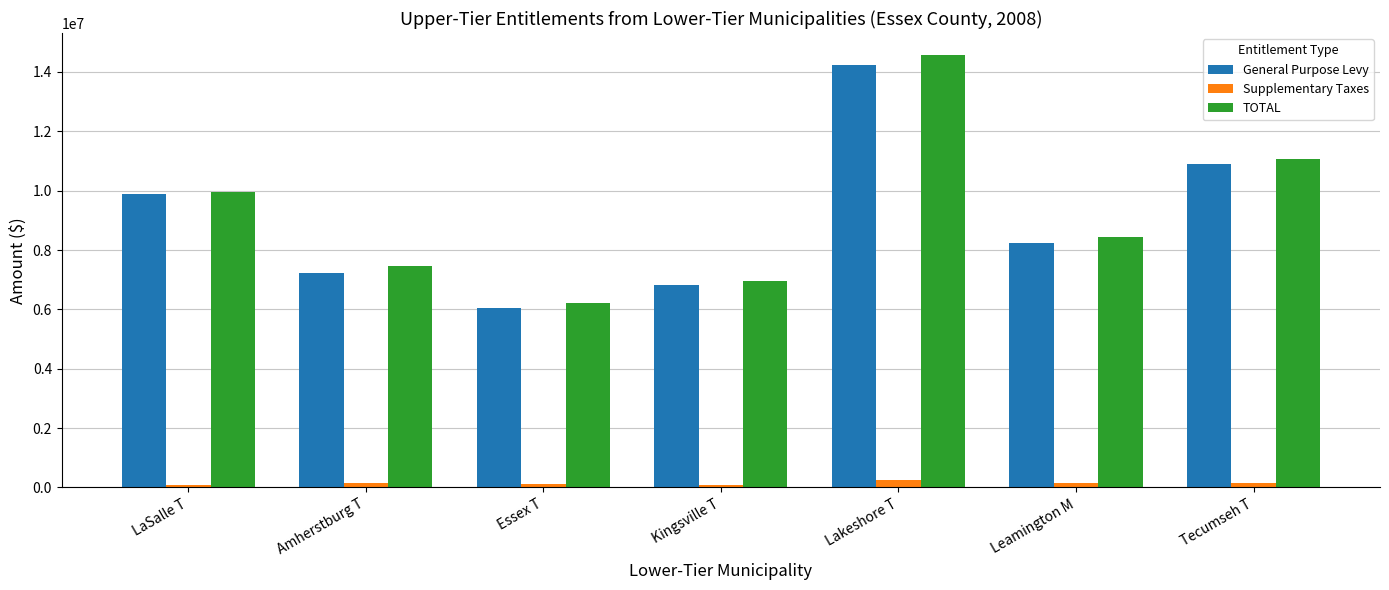

What are all the series names shown in the legend?

General Purpose Levy, Supplementary Taxes, TOTAL